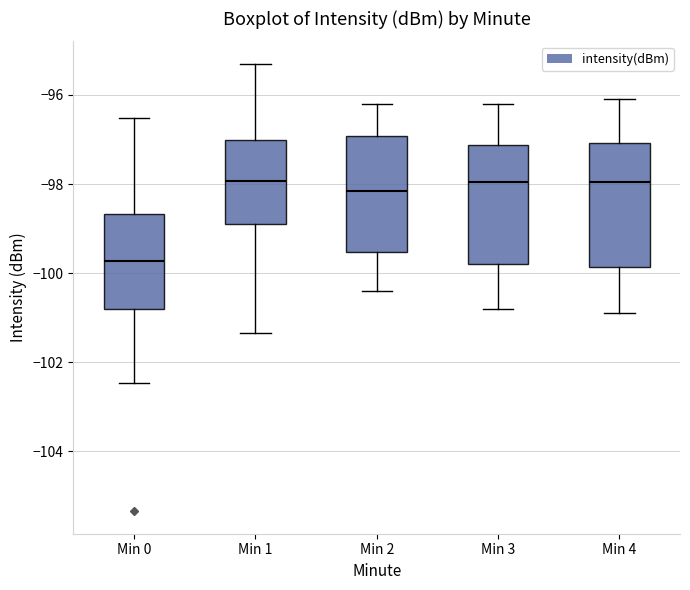

Where is the upper edge of the box for Min 0 on the y-axis? The values are not printed on the chart, so give them approximately, as read against the axis.

-98.6